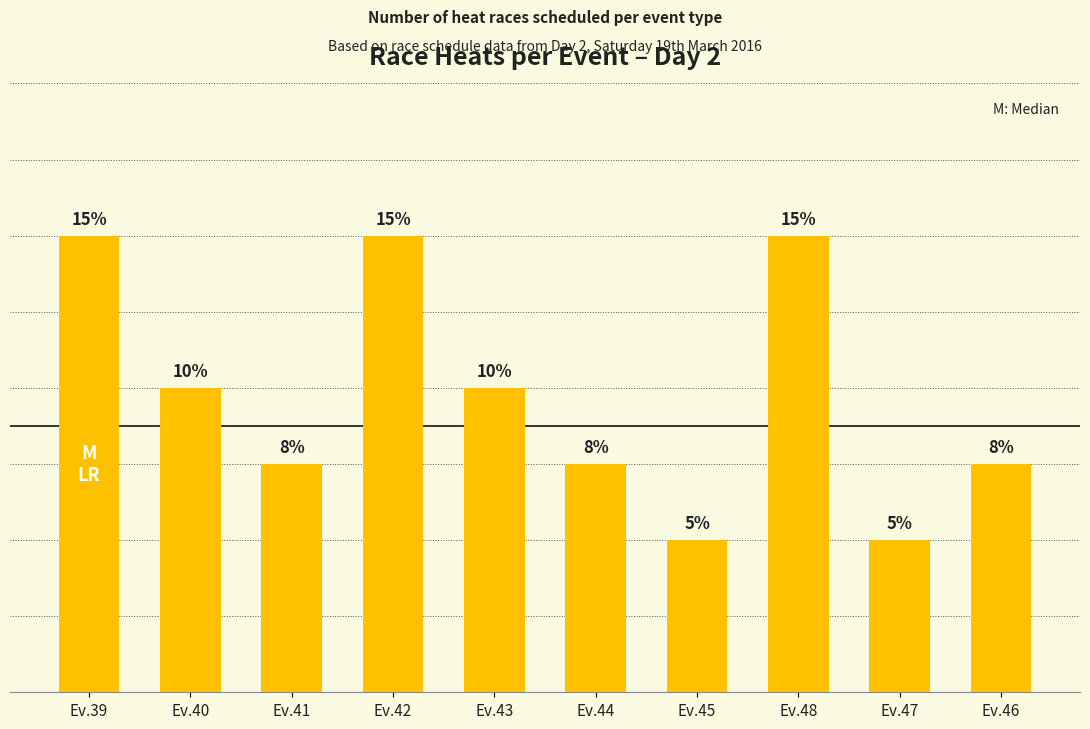

What is the sum of all values?

39